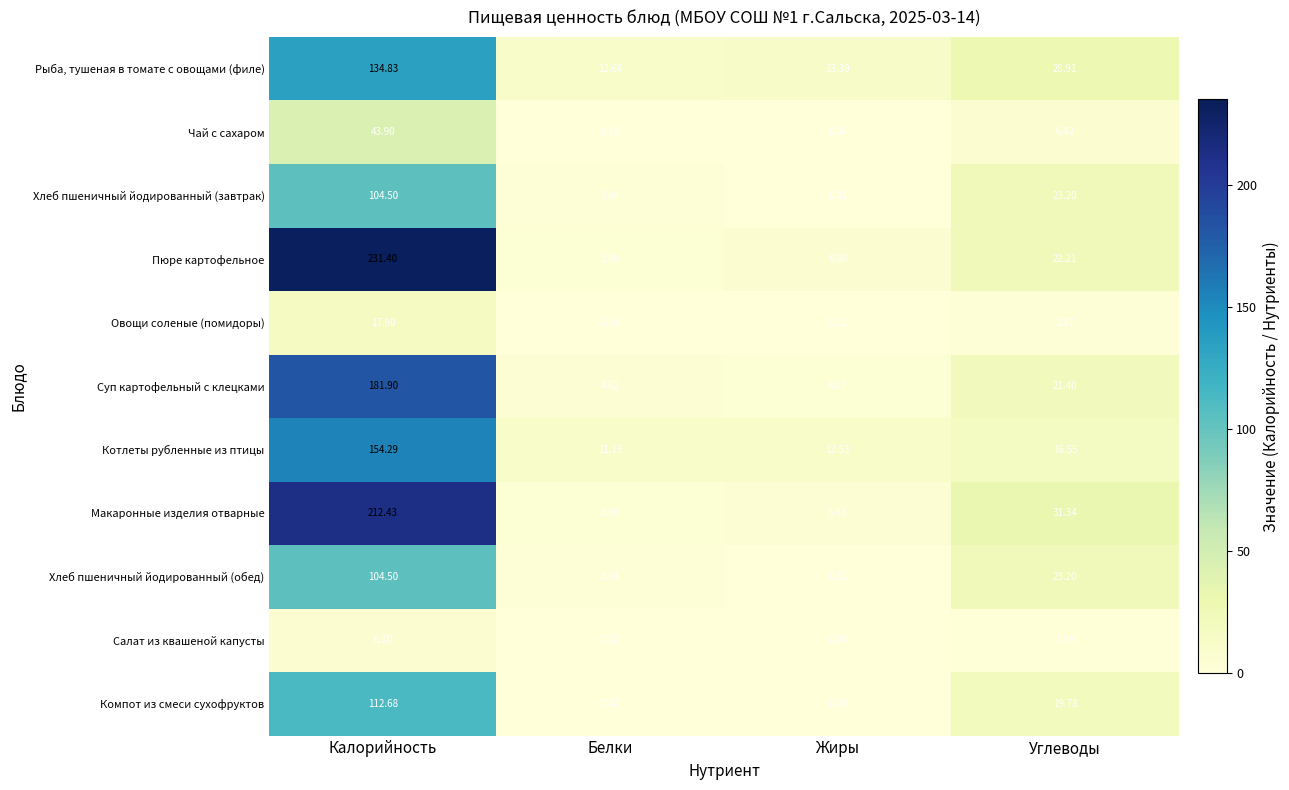

Where does the Хлеб пшеничный йодированный (завтрак) series first go above 23?

Калорийность